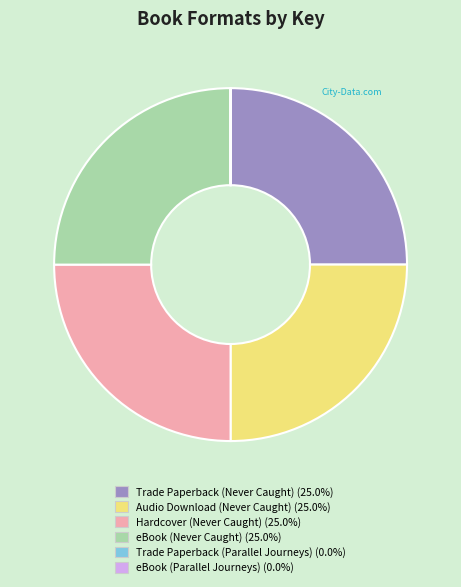

Is there a majority slice in this chart?

No